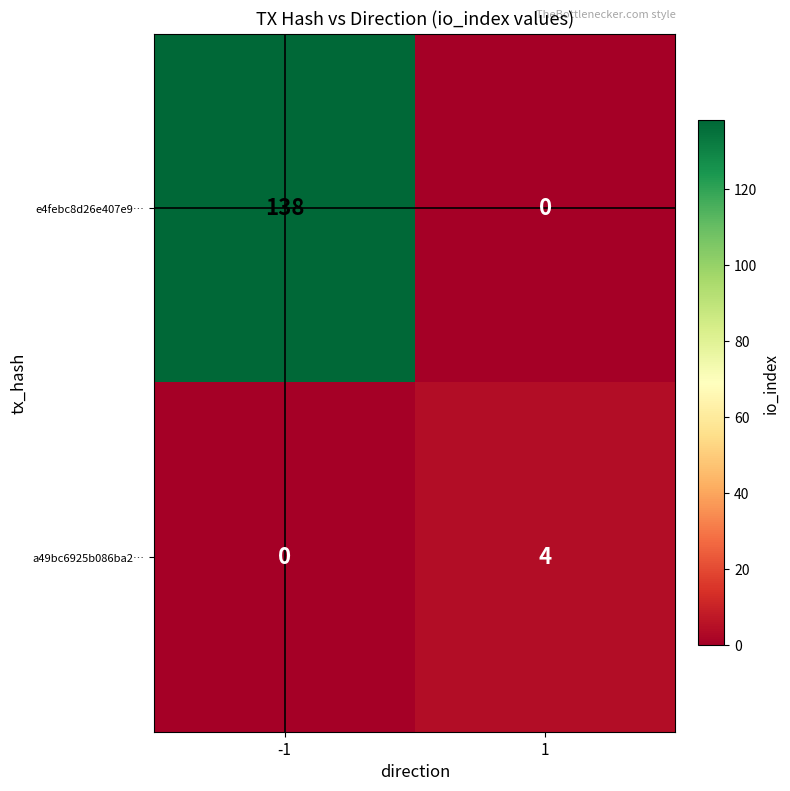

What is the maximum value shown in the chart?

138